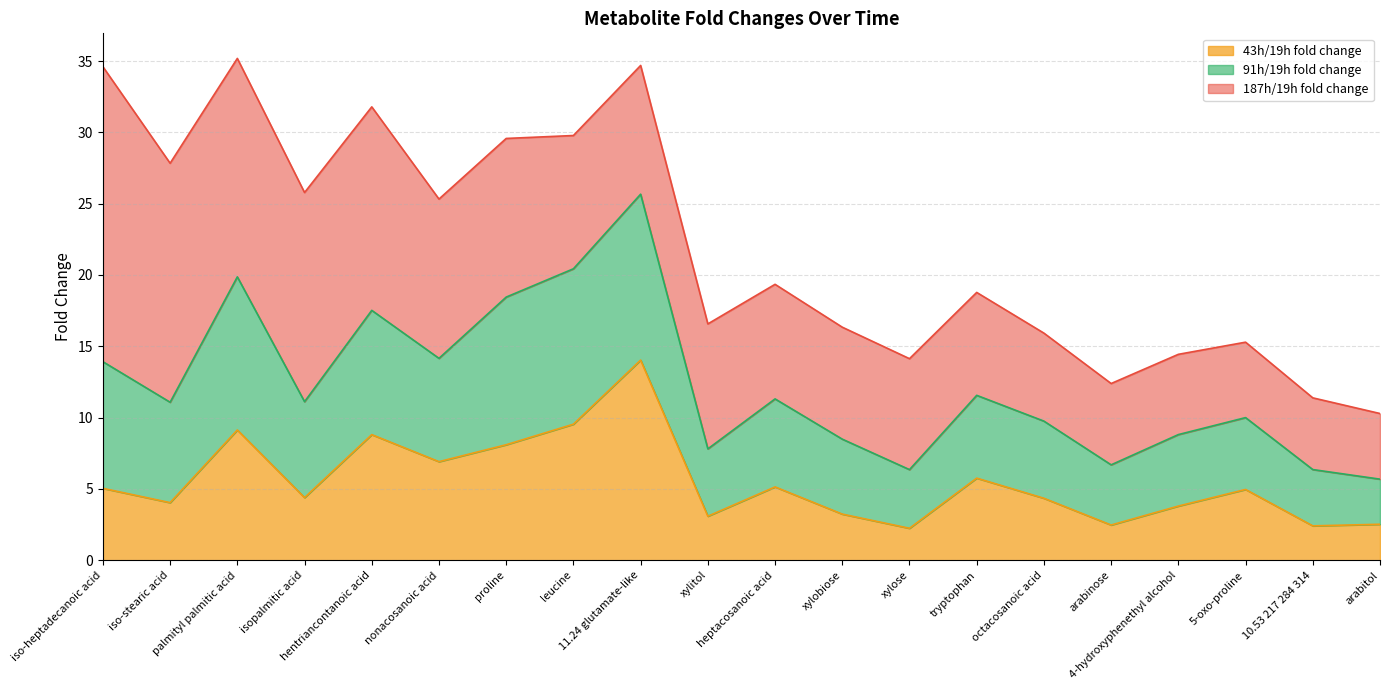

What is the maximum value for 43h/19h fold change?

14.0